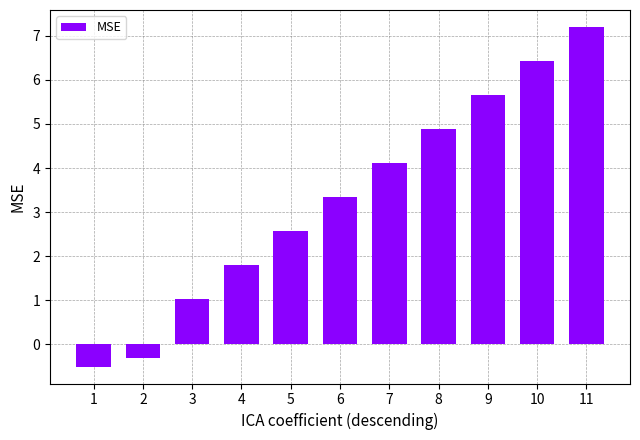

What is the difference between the values at 11 and 8?

2.3